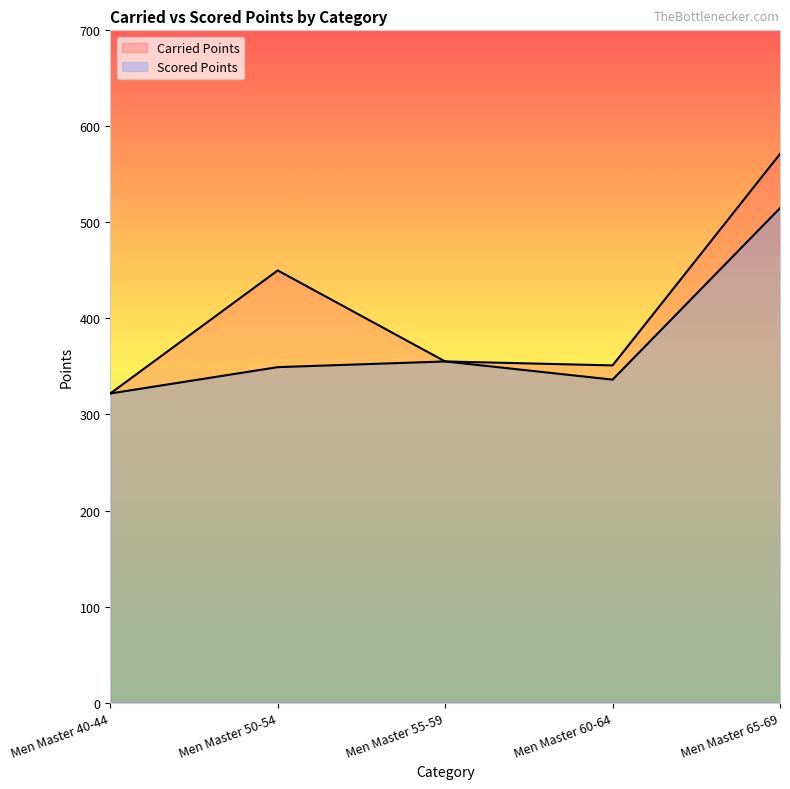

Which series has the largest total across all categories?

Carried Points